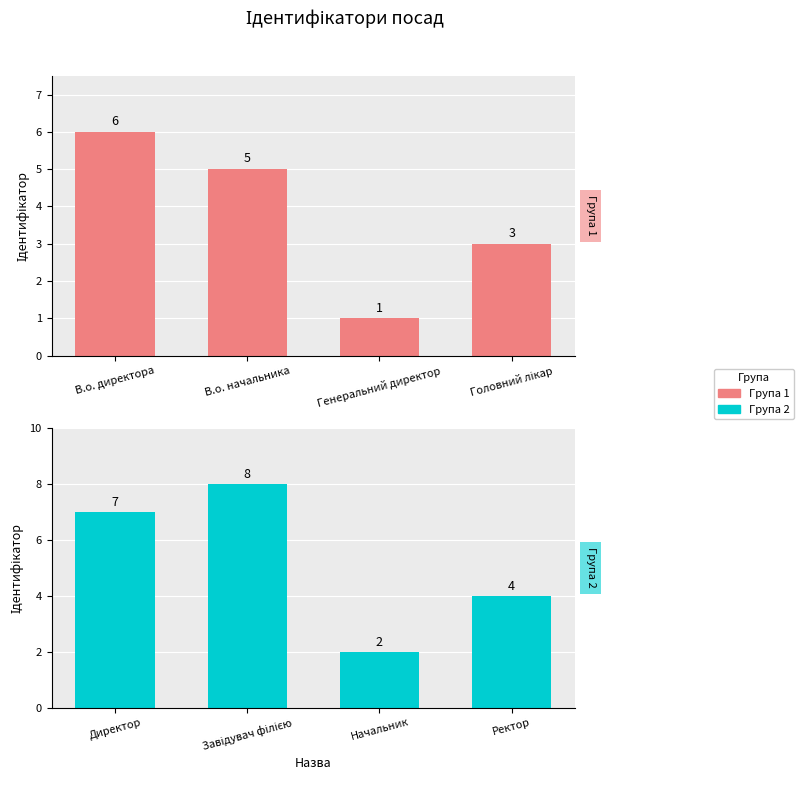

How many data points in В.о. директора / В.о. начальника / Генеральний директор / Головний лікар are above 5?

1